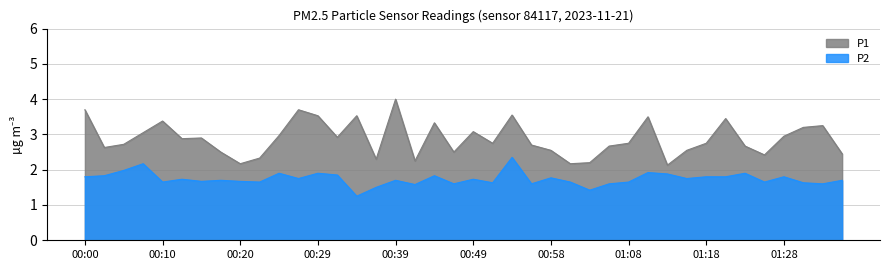

Rank the series at 01:25 from lowest to highest value.

P2, P1